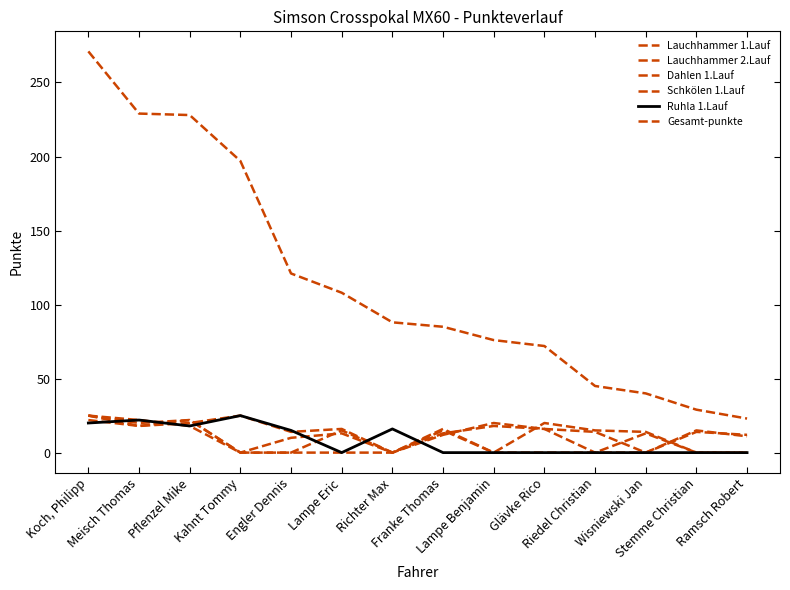

Does the chart display data point markers on the line(s)?

No